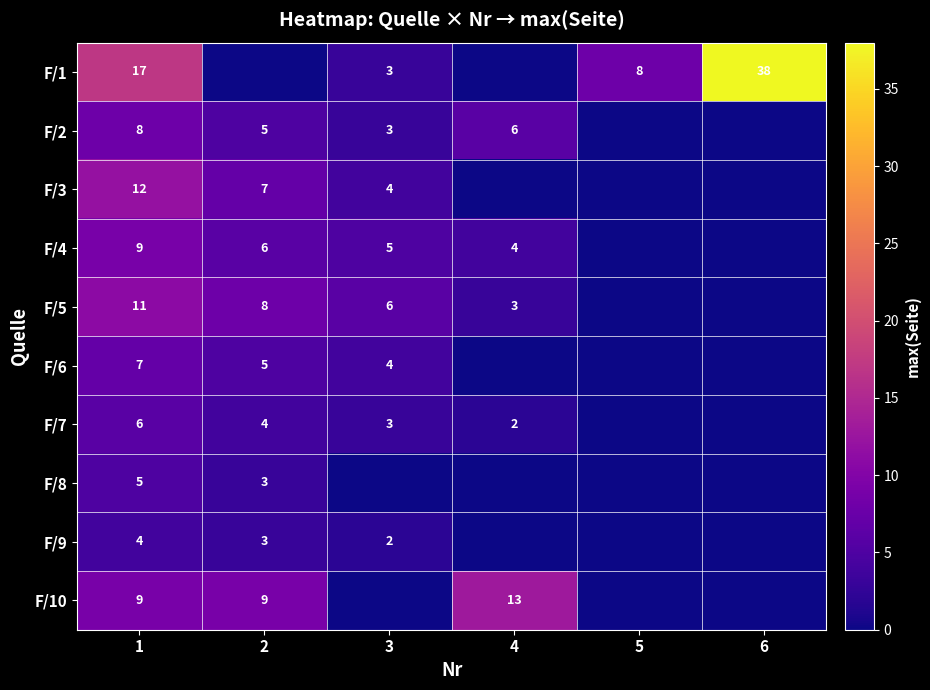

How many distinct data groups are displayed?

10